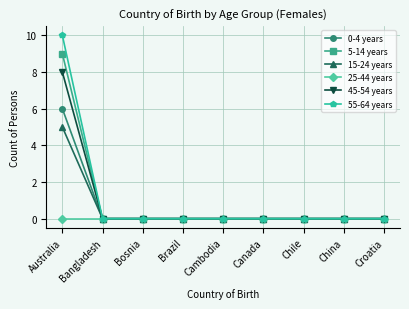

Count the number of data series in this chart.

6